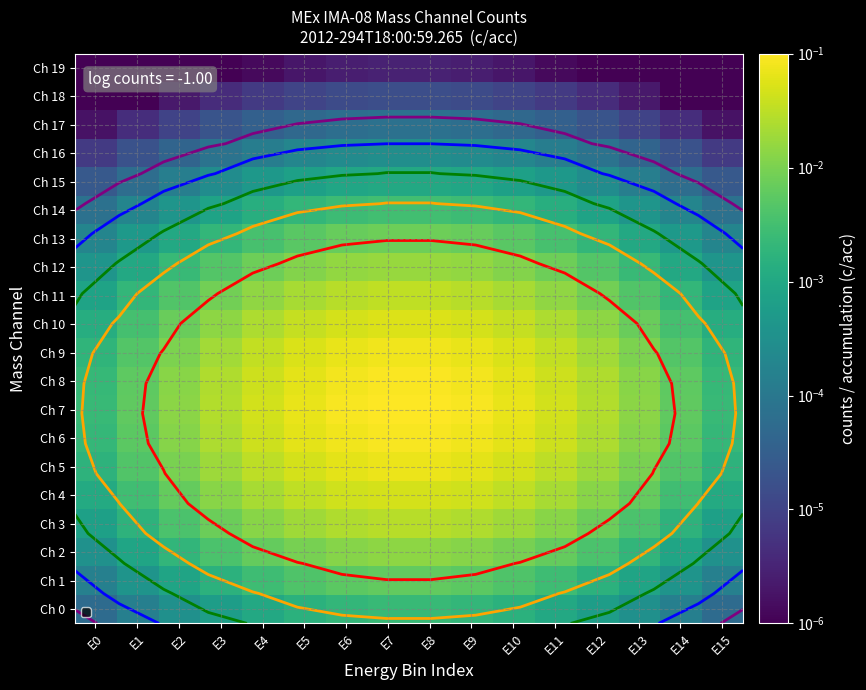

What is the difference between the highest and lowest values at E10?

0.1